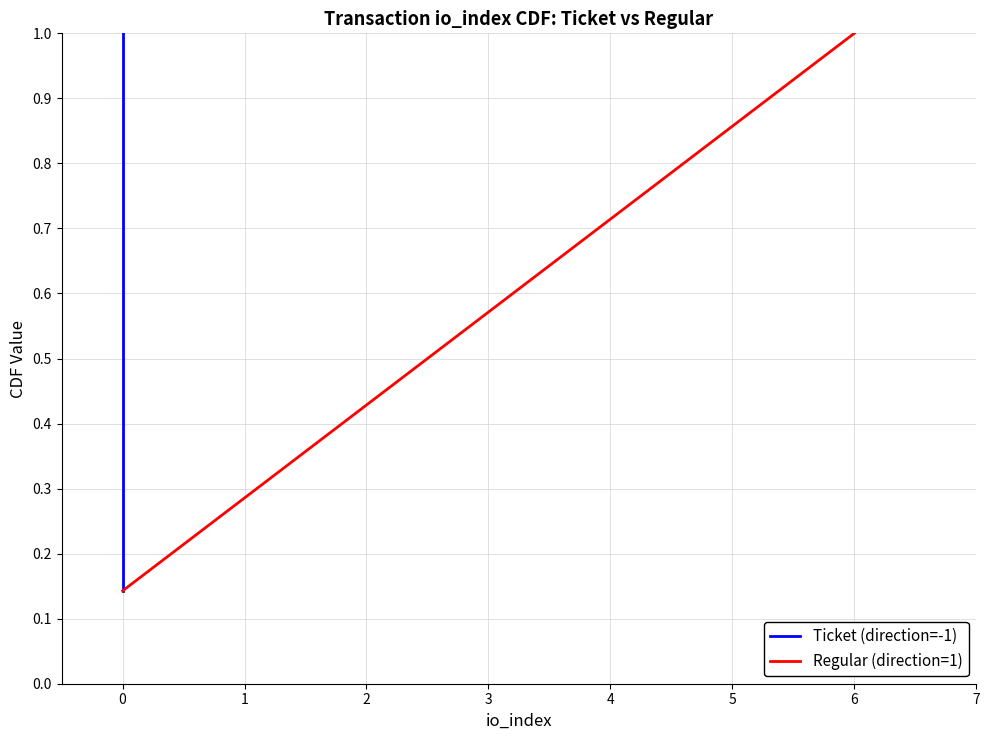

The Ticket (direction=-1) series shows 0.1 at 0. True or false?

False